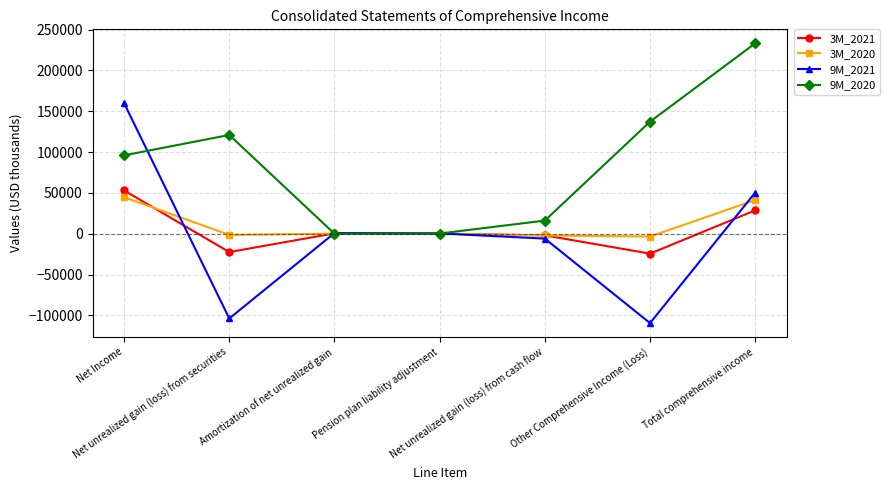

Which category has the lowest value across all series?

Other Comprehensive Income (Loss)